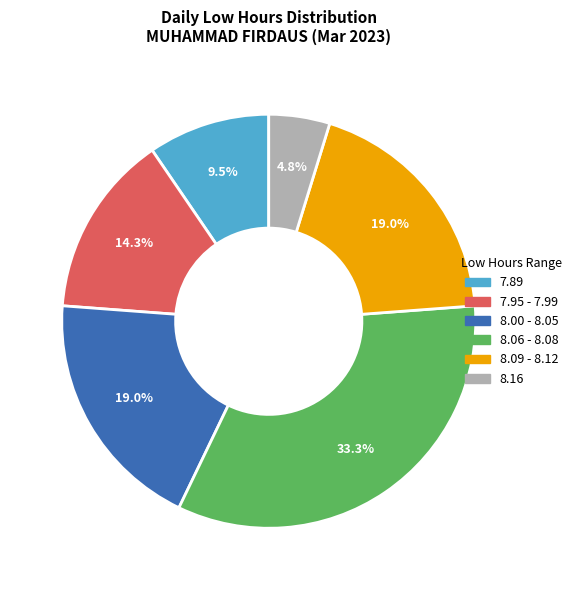

Is there any slice that represents more than half of the pie?

No